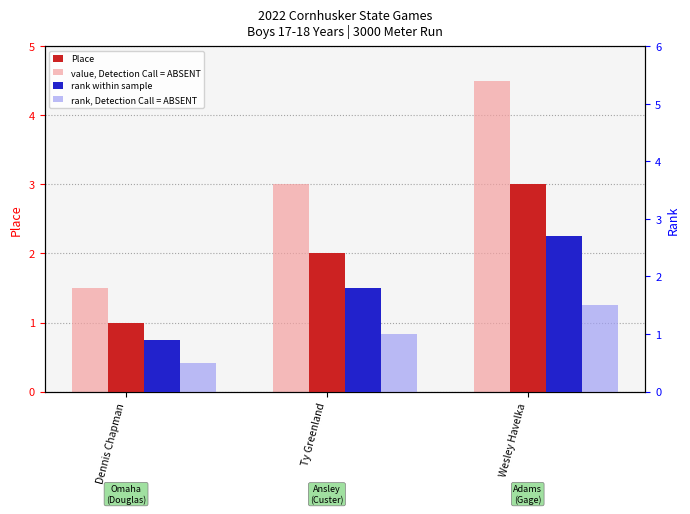

Rank the series by their maximum value, from highest to lowest.

value, Detection Call = ABSENT, Place, rank within sample, rank, Detection Call = ABSENT